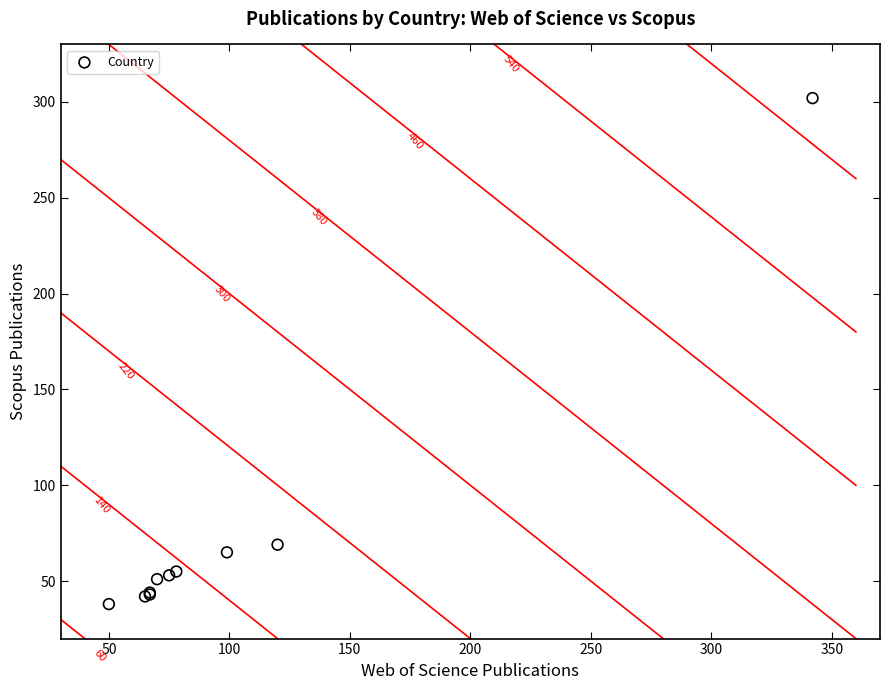

What Y value in the scatter plot is closest to 170?

69